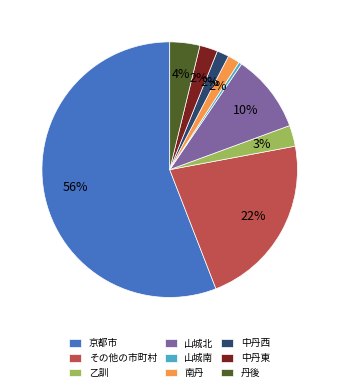

Is the sum of 中丹東 and 丹後 greater than half?

No